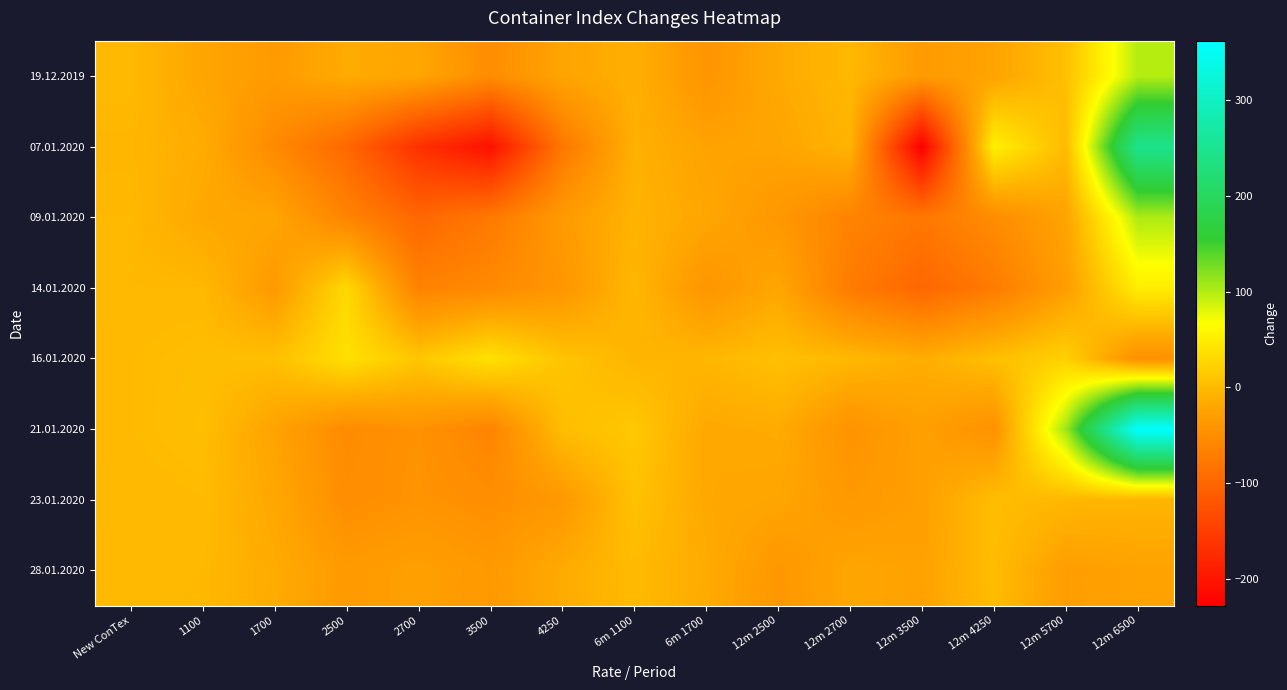

How many distinct data groups are displayed?

8